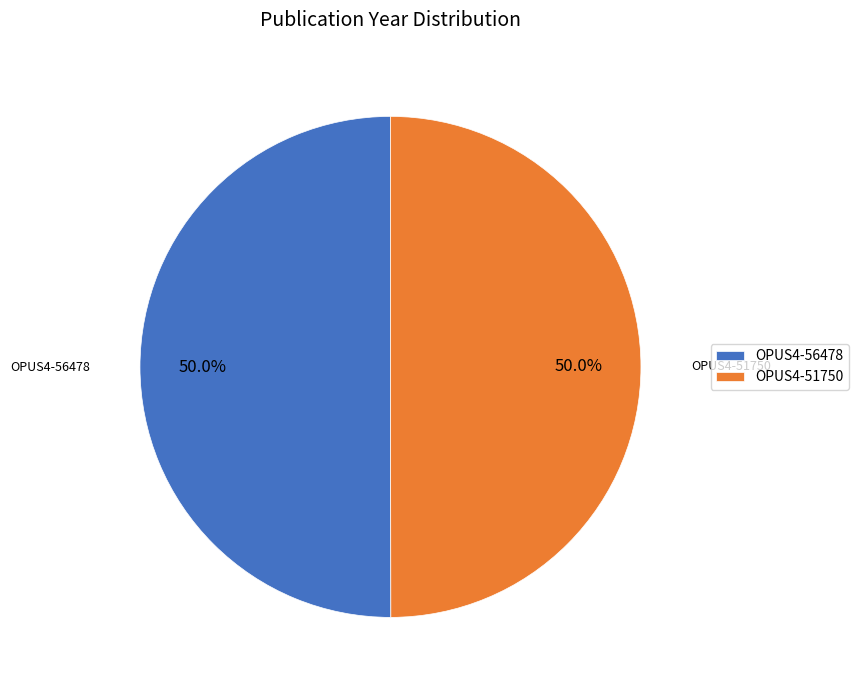

The OPUS4-56478 slice represents 62% of the pie. True or false?

False